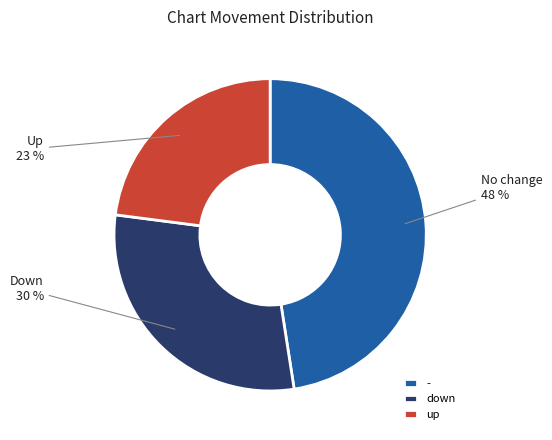

Is there any slice that represents more than half of the pie?

No